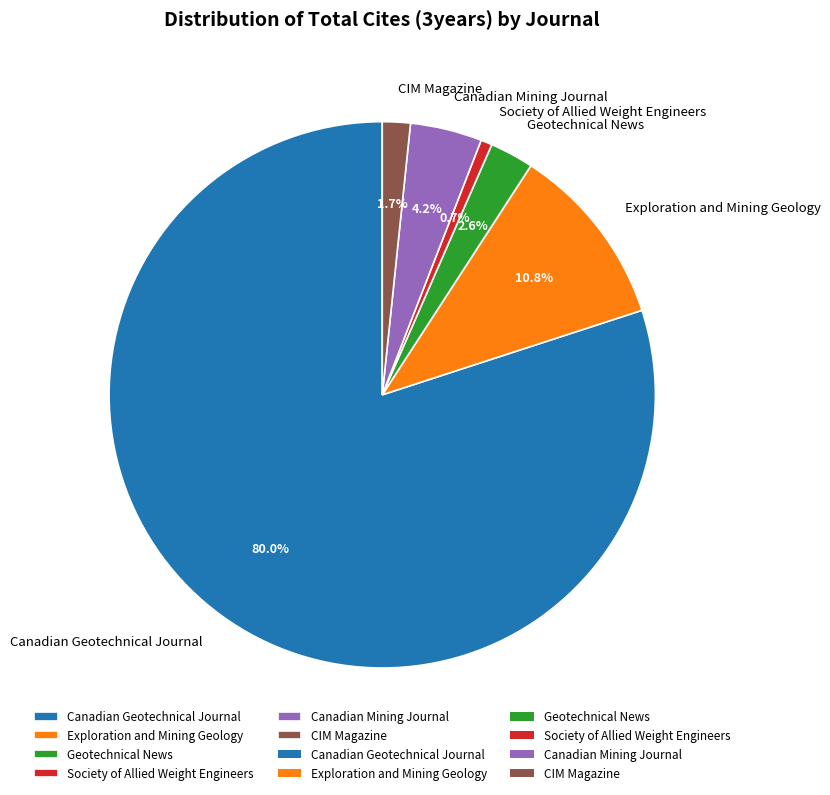

To the nearest percent, what is the difference between the largest and smallest slice percentages?

79%